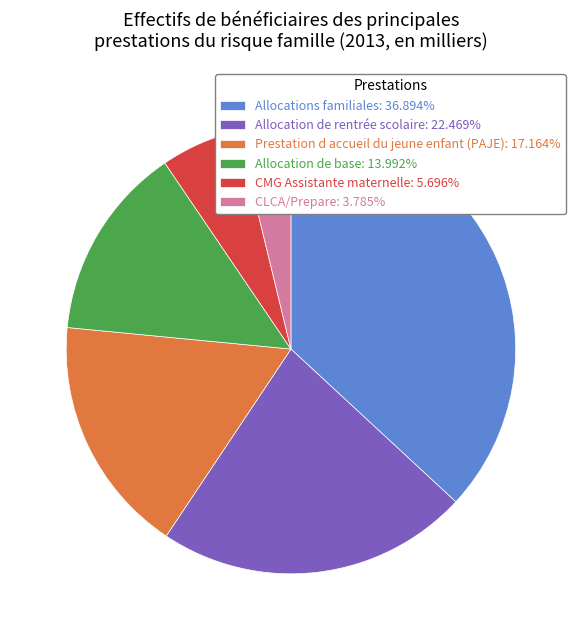

Is Allocation de rentrée scolaire the majority of the pie?

No